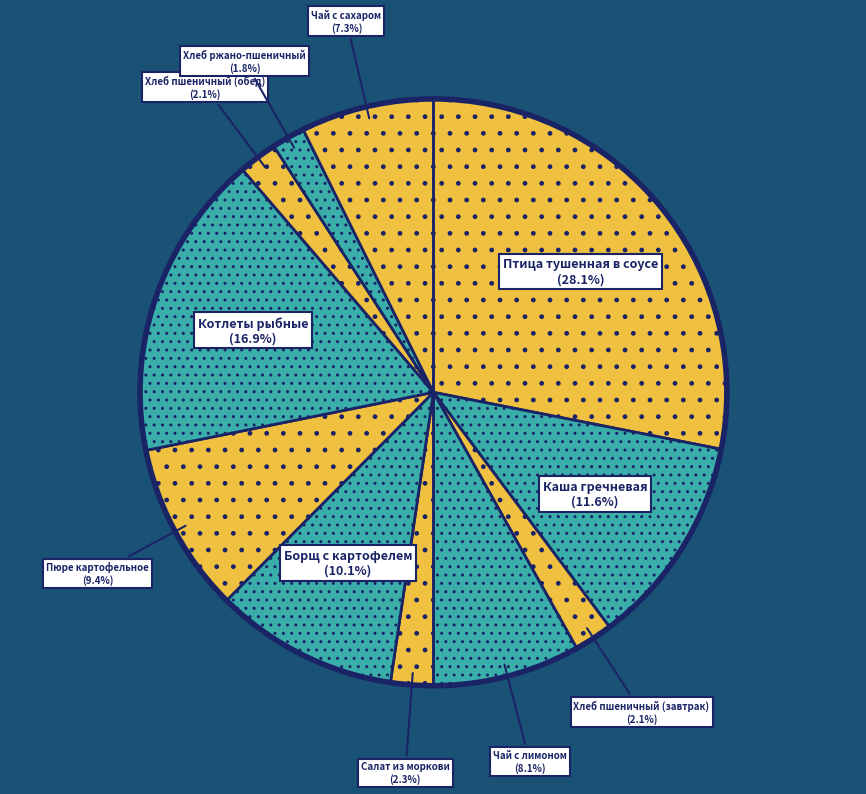

To the nearest percent, what is the average slice percentage?

9%